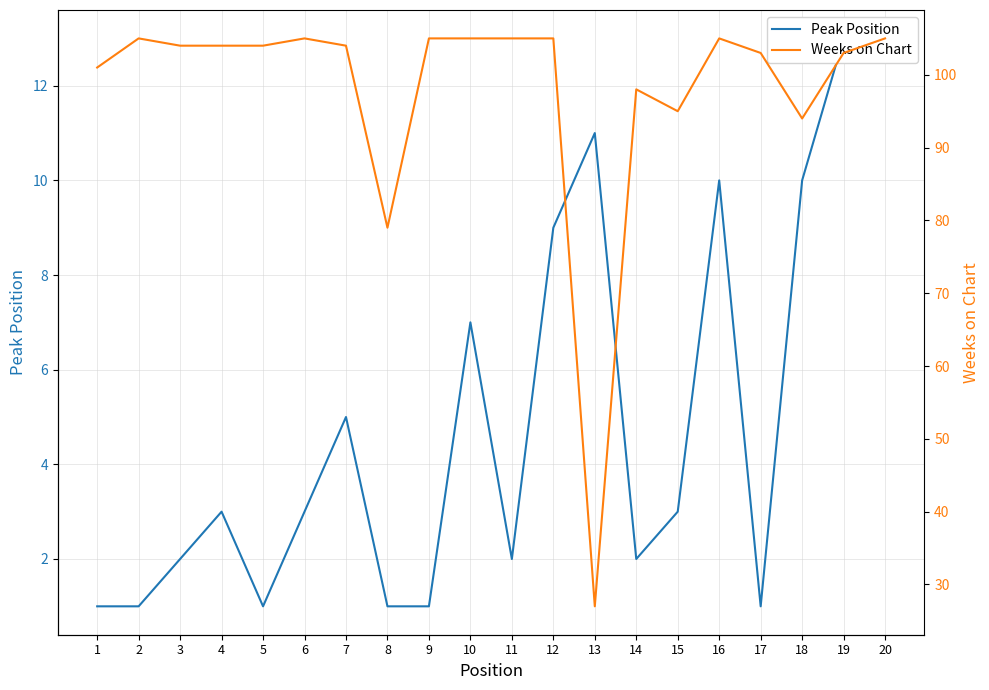

True or false: Peak Position and Weeks on Chart cross at least once.

False